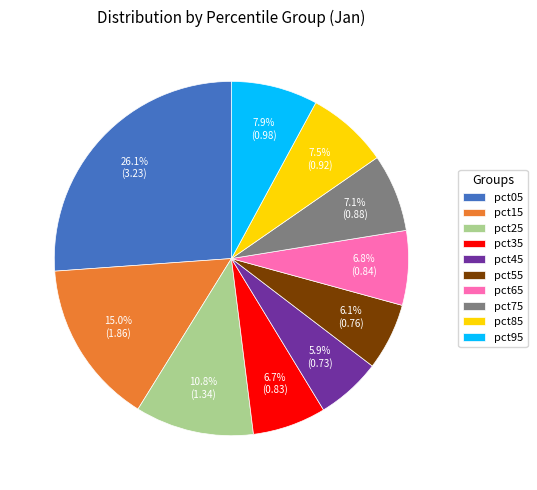

Which has a higher value, pct35 or pct25?

pct25